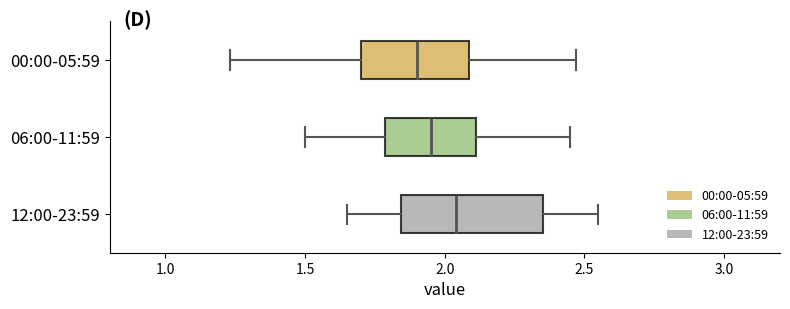

Which box's median line is the furthest to the right?

12:00-23:59